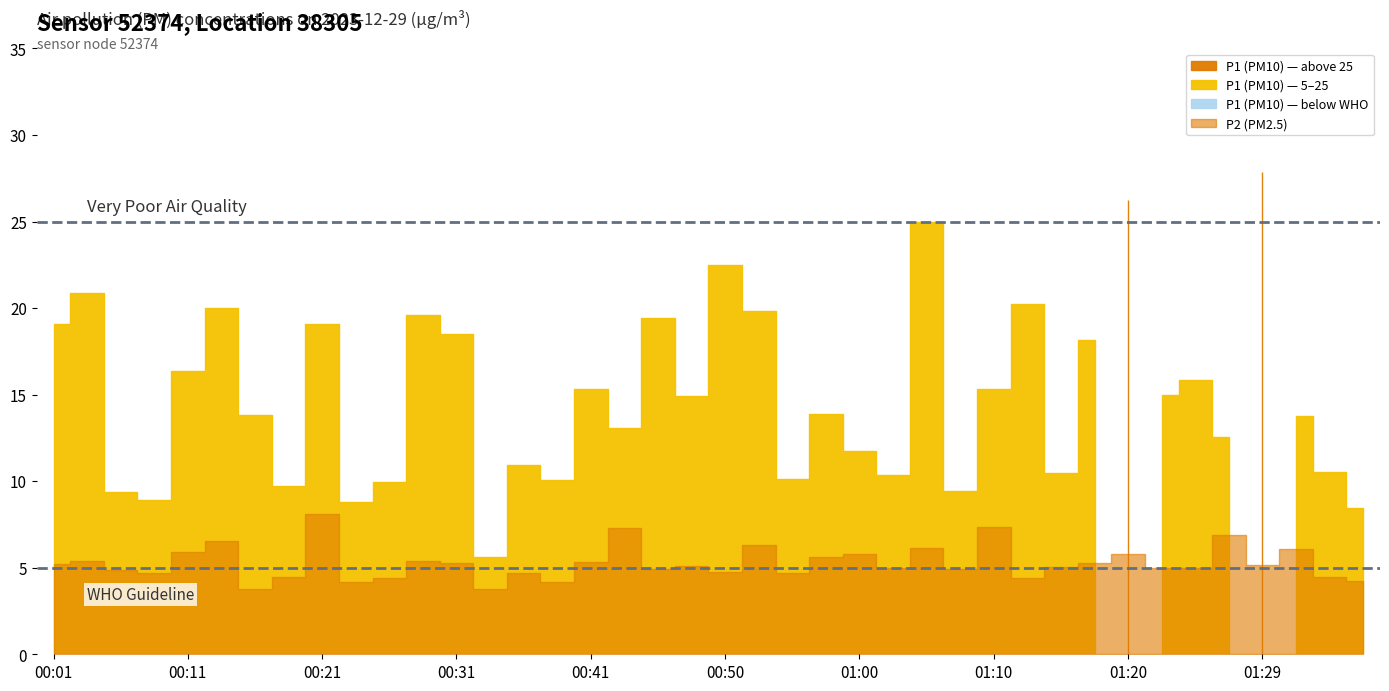

Reading left to right, extract all data points from this chart.

P1: 00:01=19.1	00:04=20.9	00:06=9.4	00:09=8.9	00:11=16.4	00:14=20.0	00:16=13.8	00:19=9.7	00:21=19.1	00:24=8.8	00:26=9.9	00:28=19.6	00:31=18.5	00:33=5.6	00:36=10.9	00:38=10.1	00:41=15.3	00:43=13.1	00:46=19.4	00:48=14.9	00:50=22.5	00:53=19.8	00:55=10.2	00:58=13.9	01:00=11.7	01:03=10.4	01:05=24.9	01:08=9.4	01:10=15.3	01:12=20.2	01:15=10.5	01:17=18.1	01:20=26.2	01:22=15.0	01:25=15.8	01:27=12.6	01:29=27.9	01:32=13.8	01:34=10.5	01:37=8.4
P2: 00:01=5.2	00:04=5.4	00:06=4.8	00:09=4.7	00:11=5.9	00:14=6.5	00:16=3.8	00:19=4.5	00:21=8.1	00:24=4.2	00:26=4.4	00:28=5.4	00:31=5.3	00:33=3.8	00:36=4.7	00:38=4.2	00:41=5.3	00:43=7.3	00:46=4.9	00:48=5.1	00:50=4.8	00:53=6.3	00:55=4.7	00:58=5.6	01:00=5.8	01:03=5.0	01:05=6.2	01:08=5.0	01:10=7.4	01:12=4.4	01:15=5.1	01:17=5.3	01:20=5.8	01:22=5.0	01:25=5.0	01:27=6.9	01:29=5.2	01:32=6.1	01:34=4.5	01:37=4.2